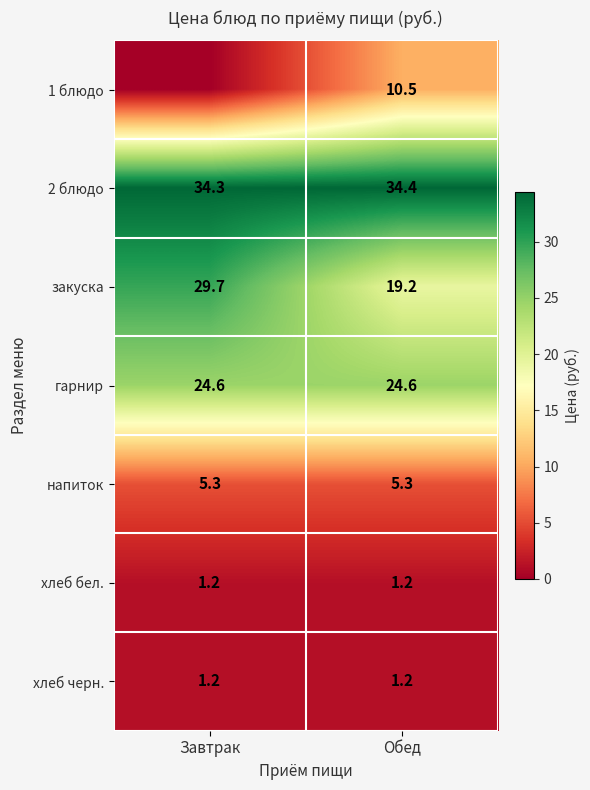

What value does the хлеб бел. series have at Завтрак?

1.2